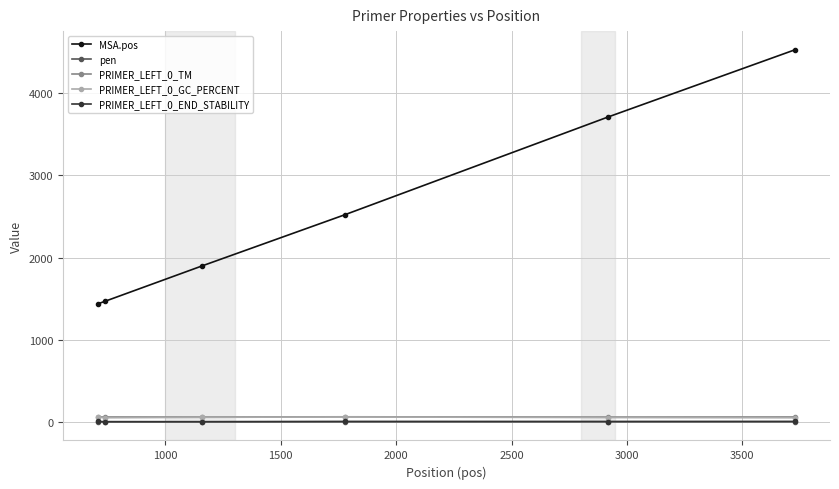

What is the value of the PRIMER_LEFT_0_GC_PERCENT point at the 5th from the left?

52.4